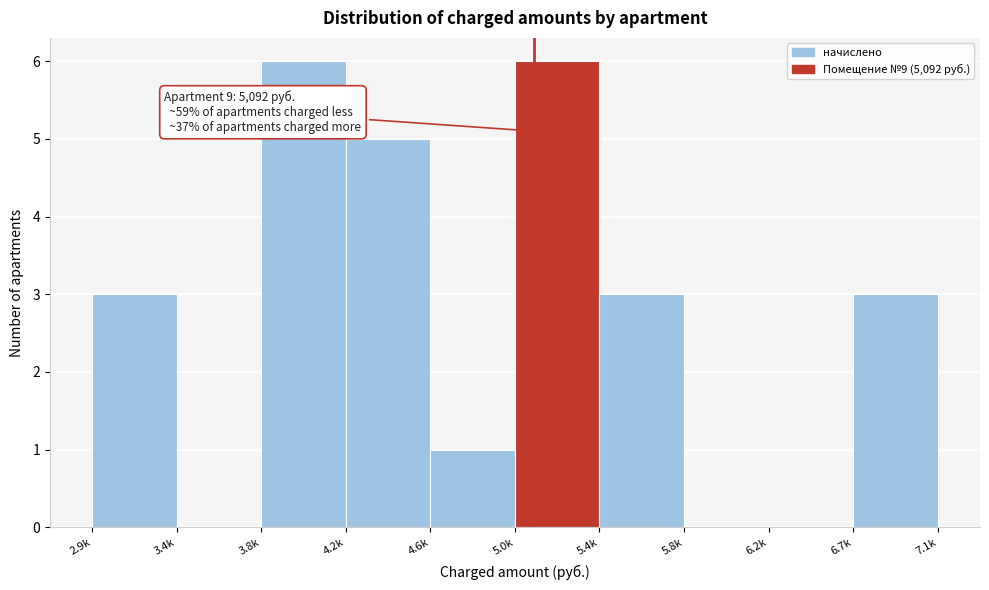

Reading right to left, transcribe all the data shown in this chart.

6.7k=3	6.2k=0	5.8k=0	5.4k=3	5.0k=6	4.6k=1	4.2k=5	3.8k=6	3.4k=0	2.9k=3